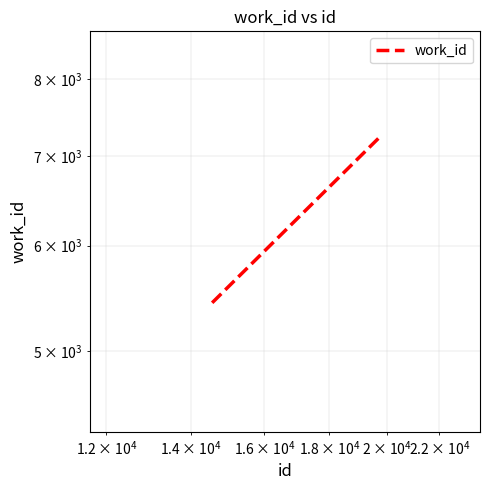

How many lines are shown in the chart?

1